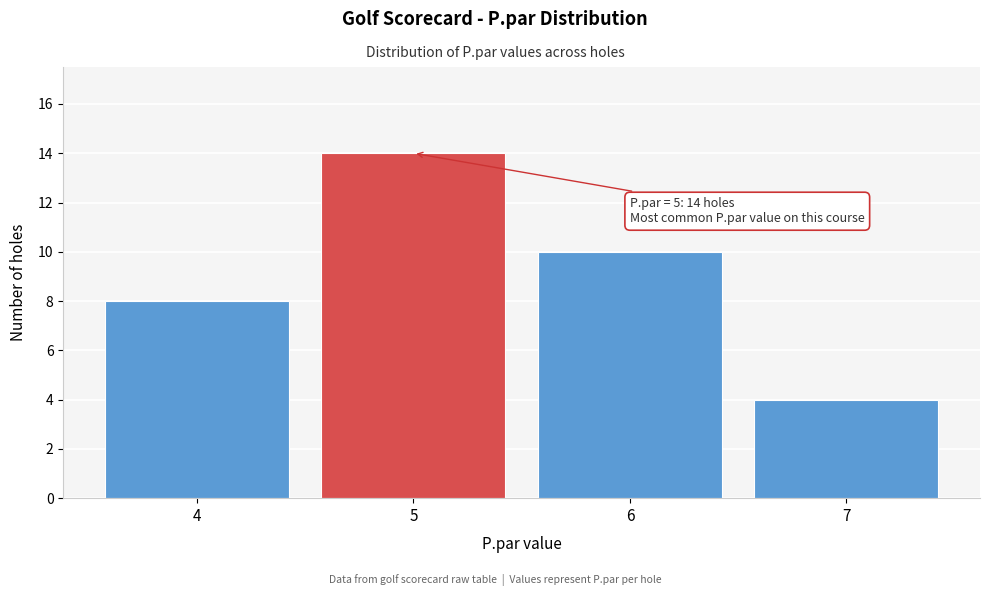

Over which range of the x-axis is the bar tallest?

4.5 to 5.5